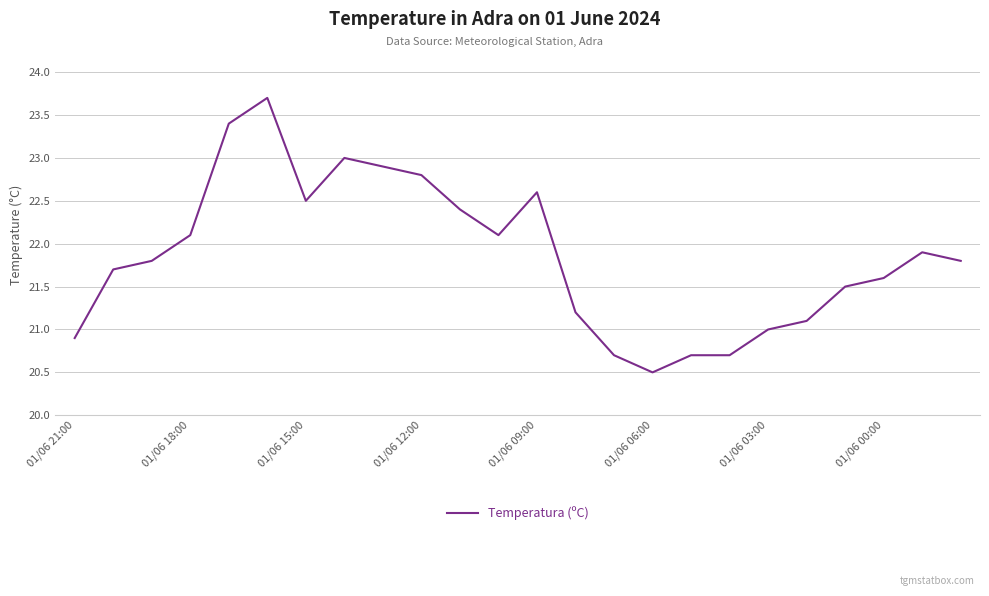

What is the difference between the maximum and minimum values?

3.2